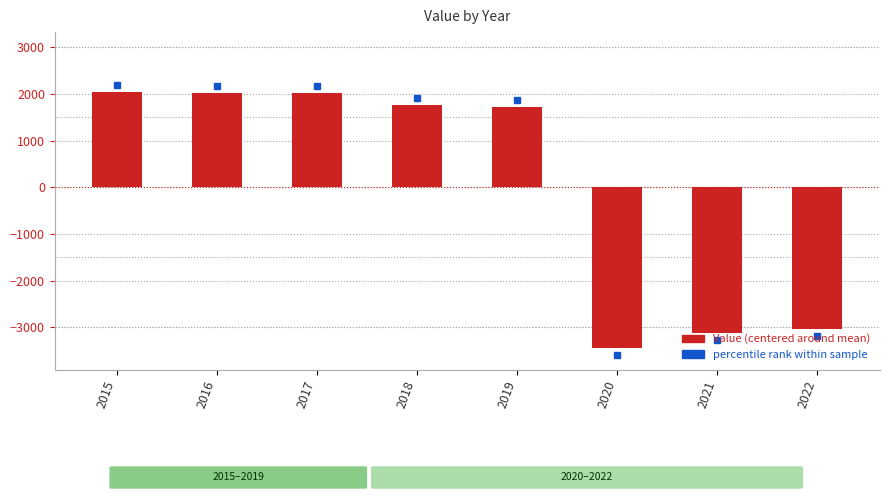

What is the minimum value shown in the chart?

-3439.1